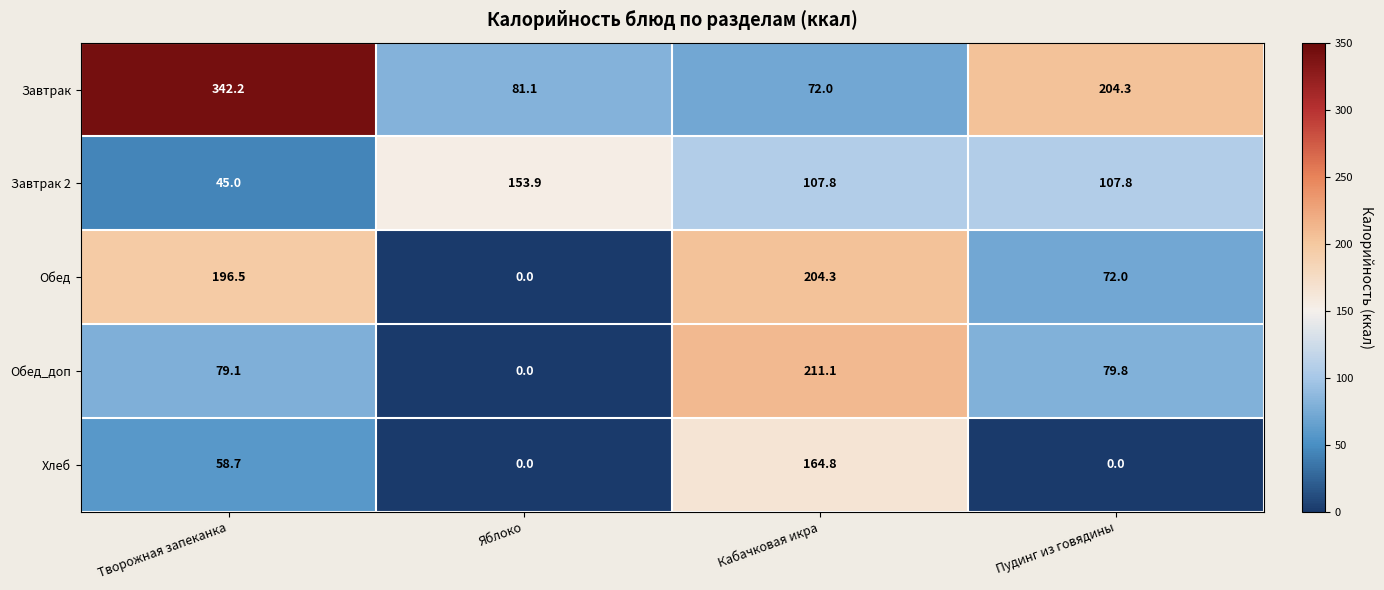

What is the total value across all series at Пудинг из говядины?

463.9